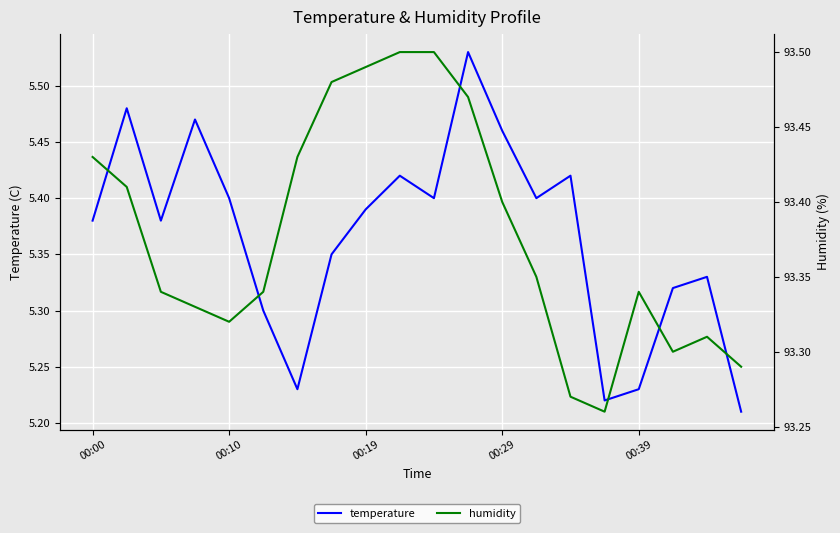

At how many categories does at least one series exceed 11?

20